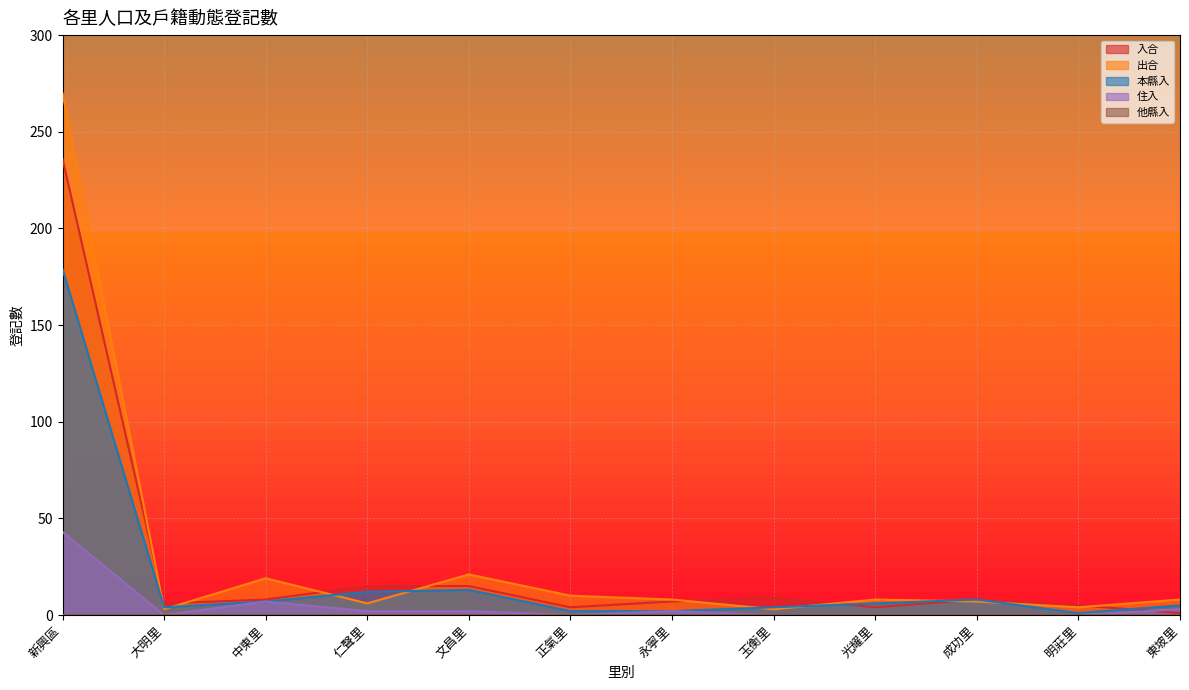

How many lines are shown in the chart?

5